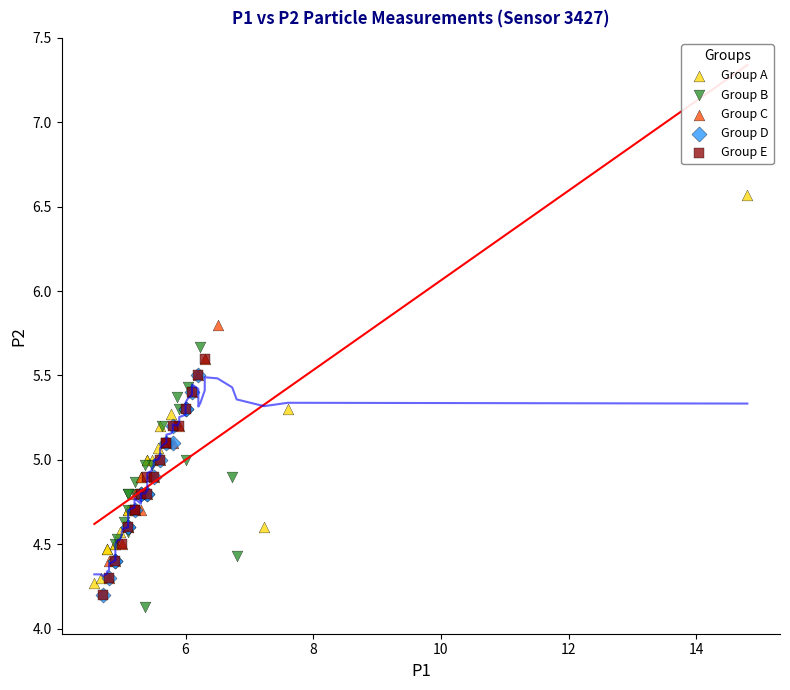

What are all the series names shown in the legend?

Group A, Group B, Group C, Group D, Group E